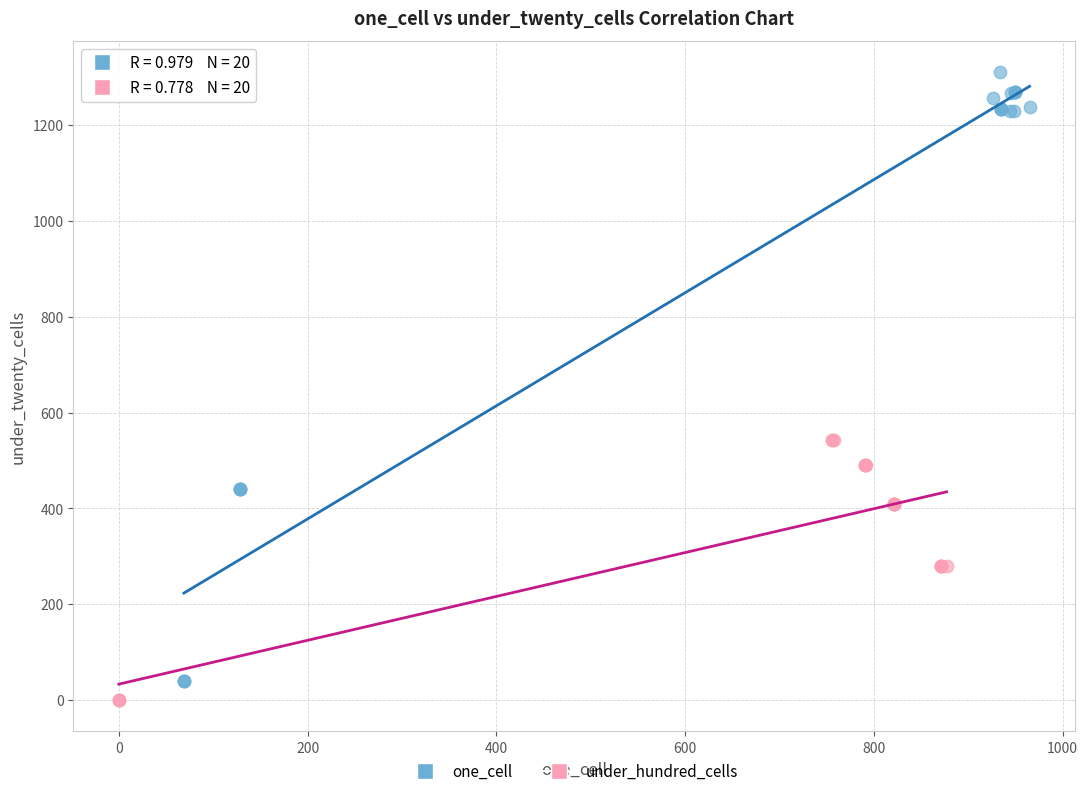

Which series contains the highest Y value?

one_cell